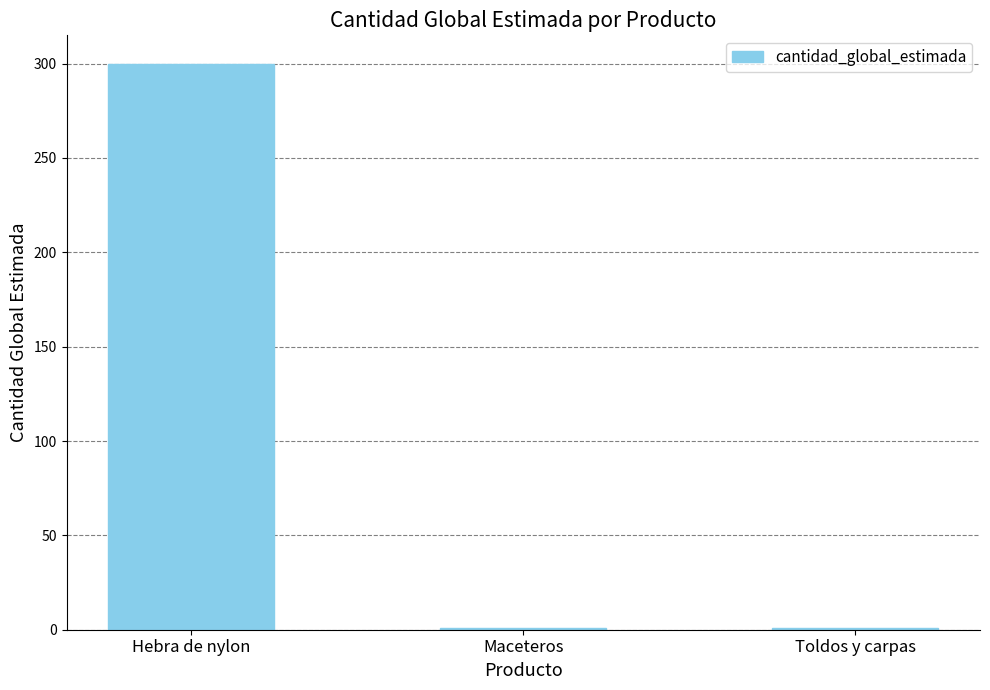

Count the values in the range 1 to 300.

3